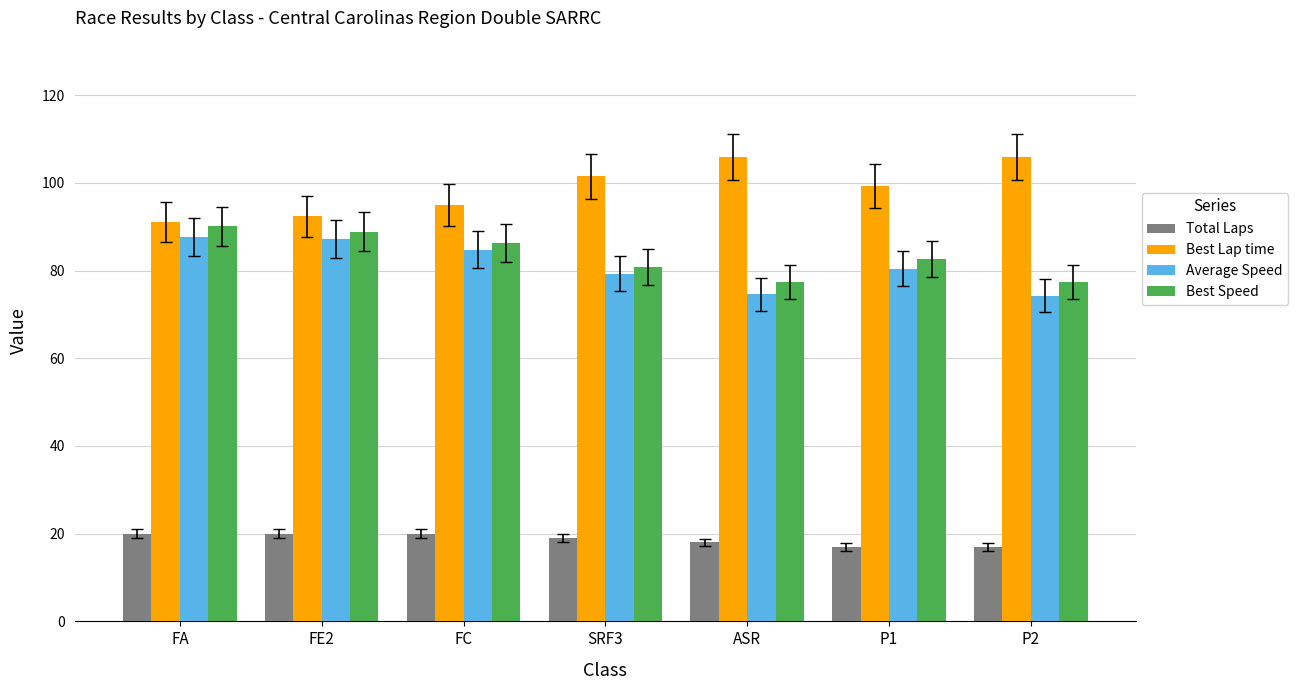

How many groups of bars are there?

7